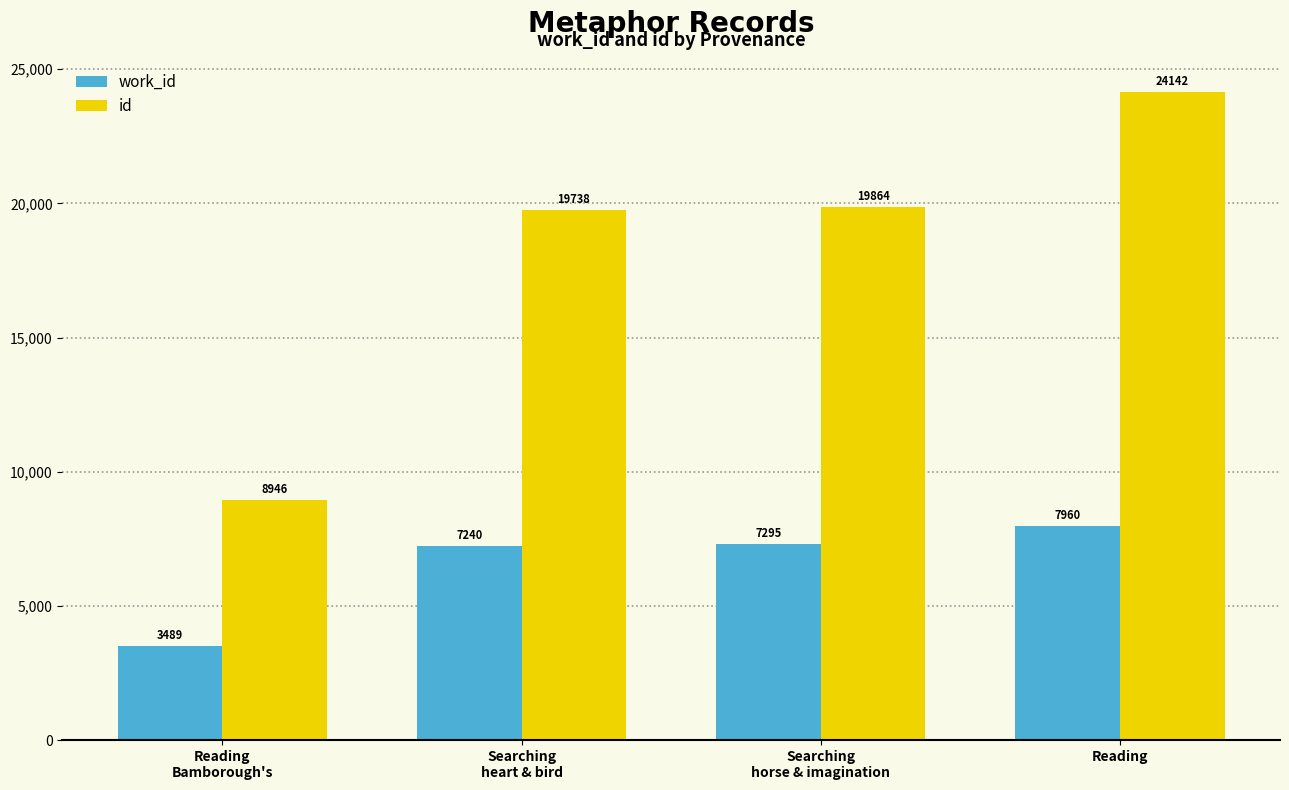

At how many categories does at least one series exceed 12138?

3